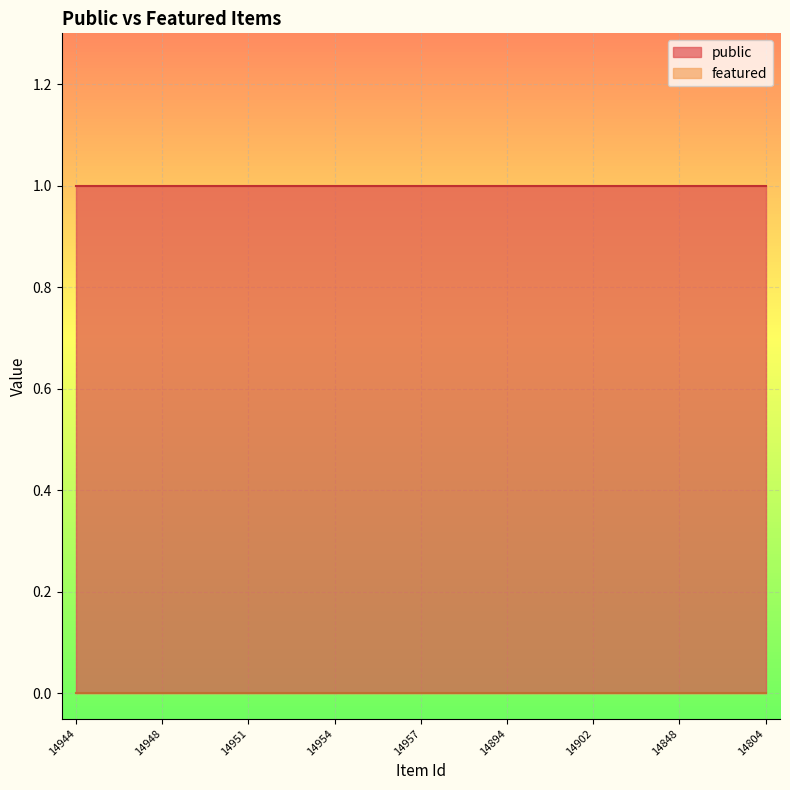

Which series has the largest total across all categories?

public